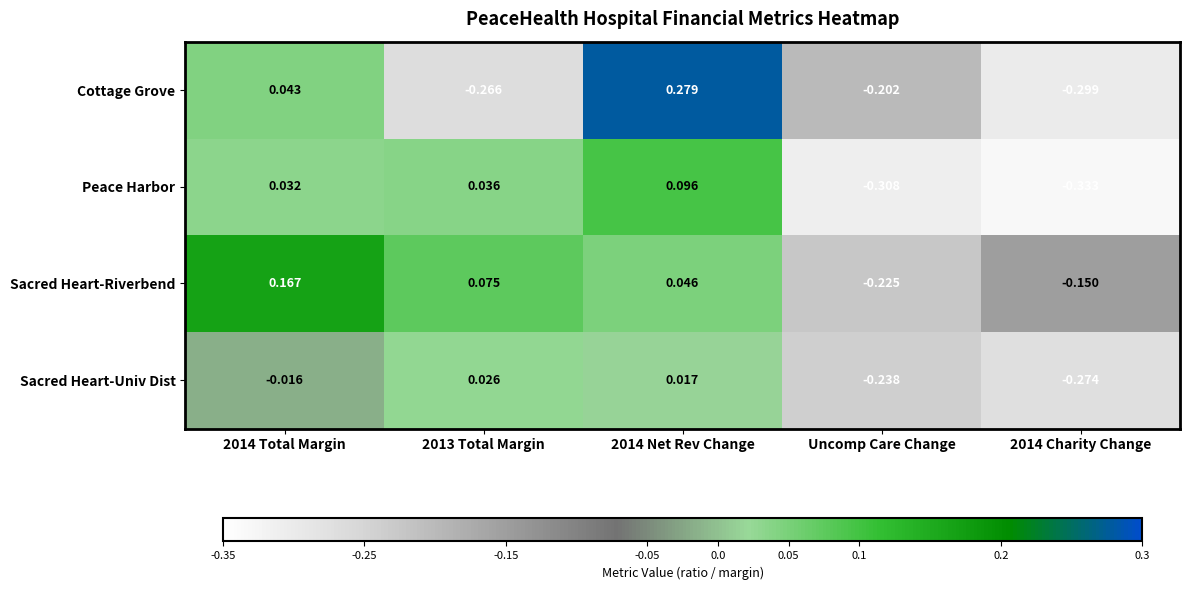

Which series has the widest spread of values?

Cottage Grove